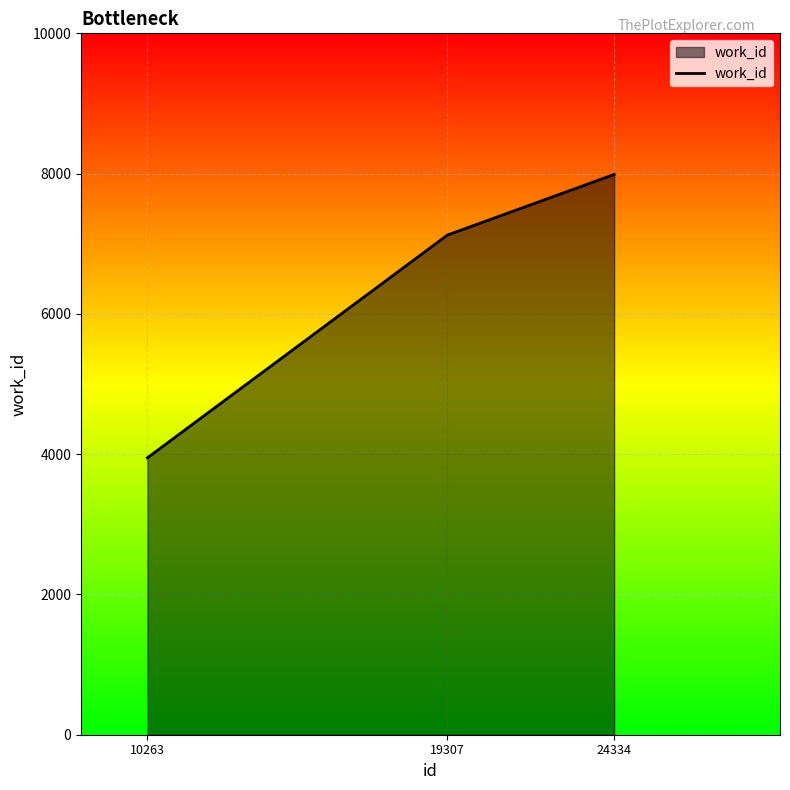

Reading right to left, list all the values displayed in this chart.

7988	7124	3948